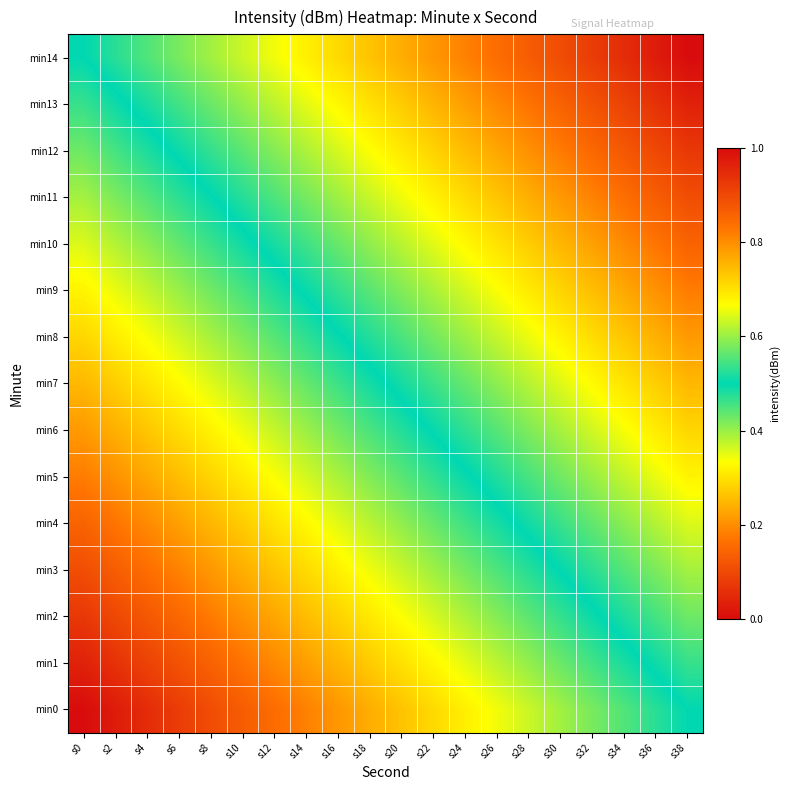

Rank the series by their maximum value, from highest to lowest.

min14, min13, min12, min11, min10, min9, min8, min7, min6, min5, min4, min3, min2, min1, min0